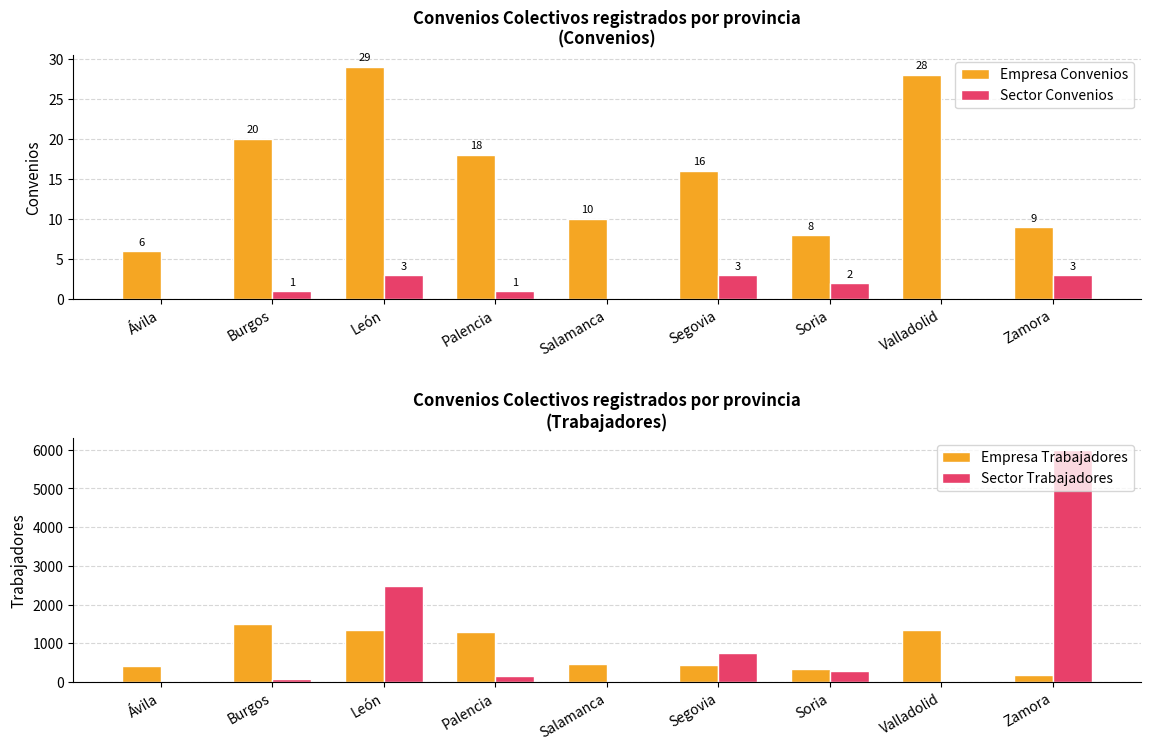

Which series has the widest spread of values?

Sector Trabajadores